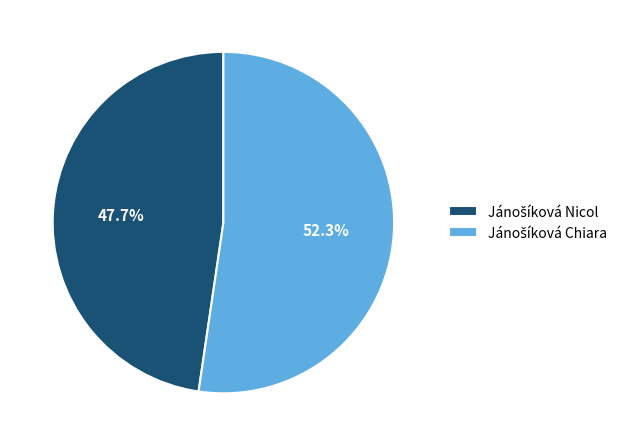

How many slices are in this pie chart?

2